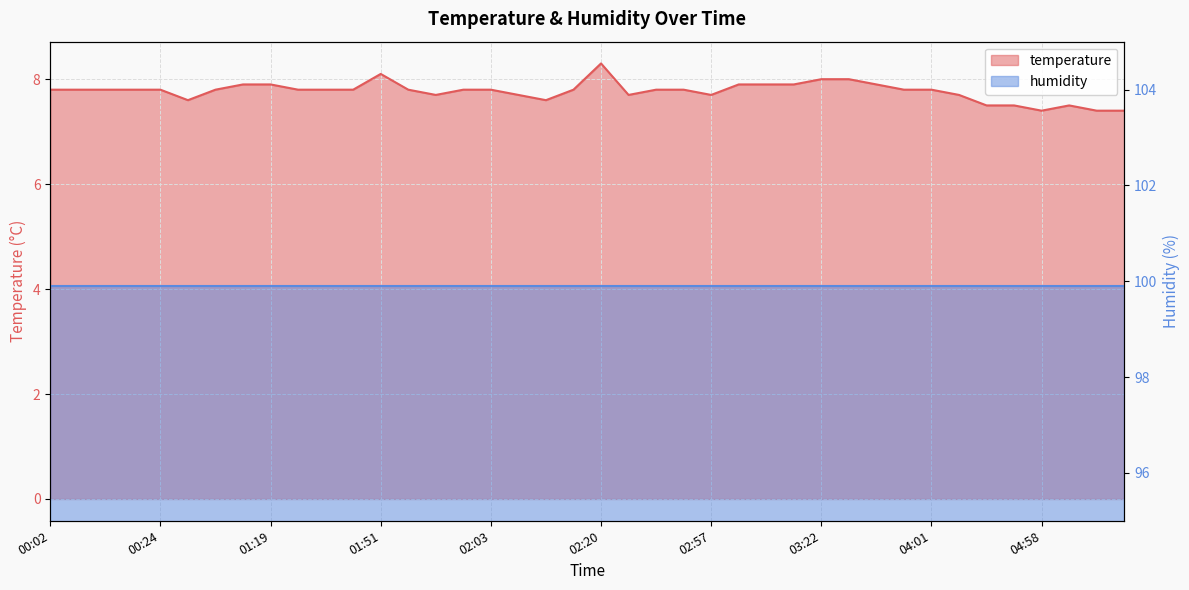

Reading right to left, what are all the values shown in this chart?

05:35=7.4	05:22=7.4	05:15=7.5	04:58=7.4	04:41=7.5	04:23=7.5	04:06=7.7	04:01=7.8	03:49=7.8	03:34=7.9	03:32=8.0	03:22=8.0	03:15=7.9	03:05=7.9	03:00=7.9	02:57=7.7	02:42=7.8	02:40=7.8	02:23=7.7	02:20=8.3	02:15=7.8	02:13=7.6	02:10=7.7	02:03=7.8	02:00=7.8	01:56=7.7	01:53=7.8	01:51=8.1	01:36=7.8	01:24=7.8	01:21=7.8	01:19=7.9	01:01=7.9	00:44=7.8	00:27=7.6	00:24=7.8	00:20=7.8	00:15=7.8	00:10=7.8	00:02=7.8